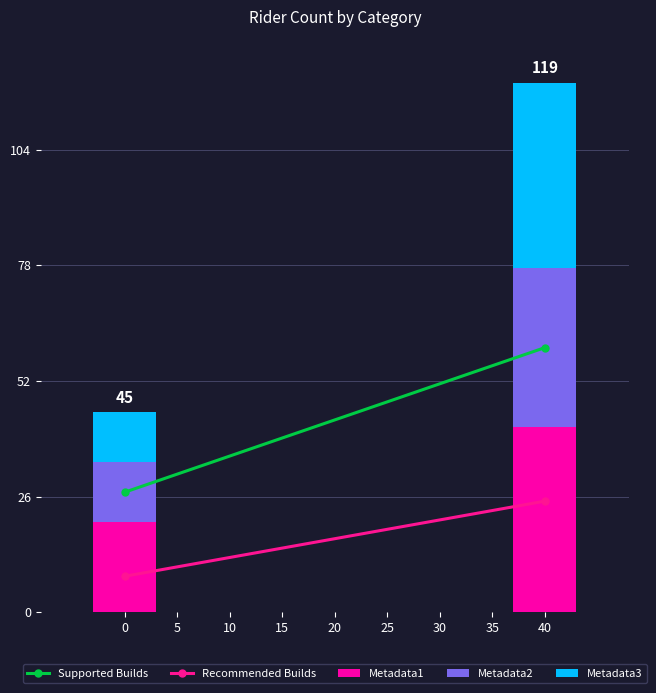

Are the bars horizontal?

No